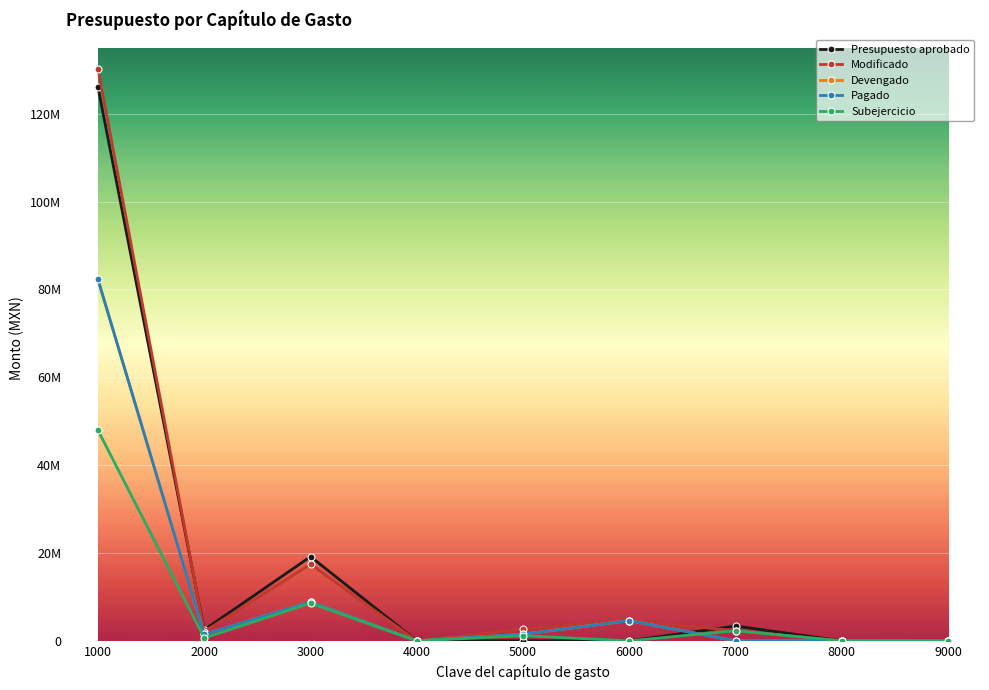

At which label does Devengado first exceed 1468357?

1000